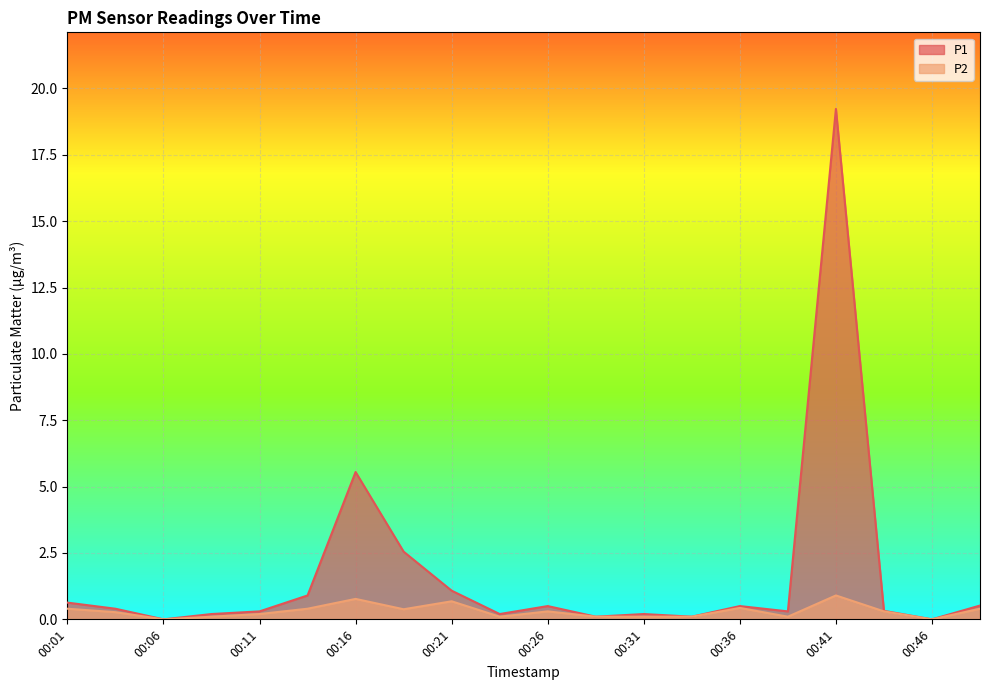

What is the sum of all P2 values?

6.0